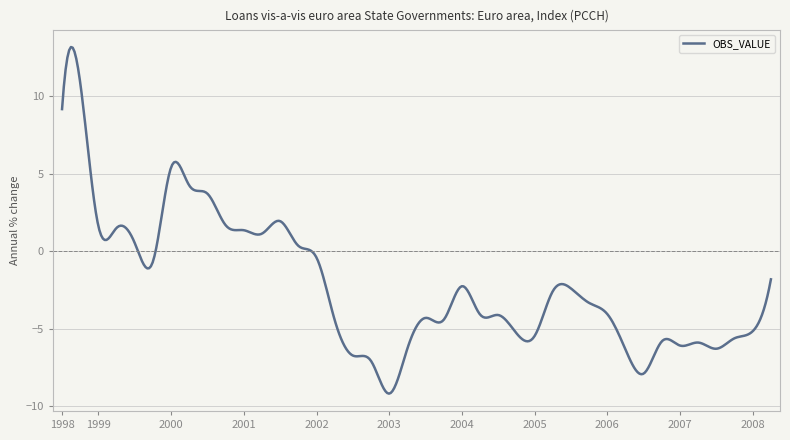

What is the greatest value displayed?

13.2